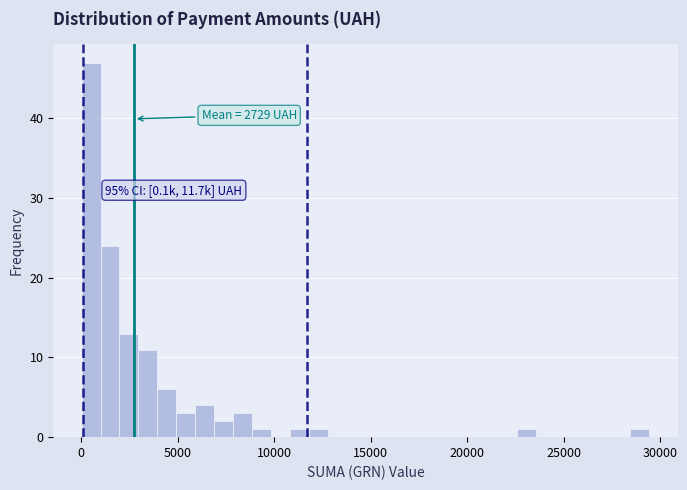

Read against the x-axis, roughly where is the centre of the tallest bar?

500